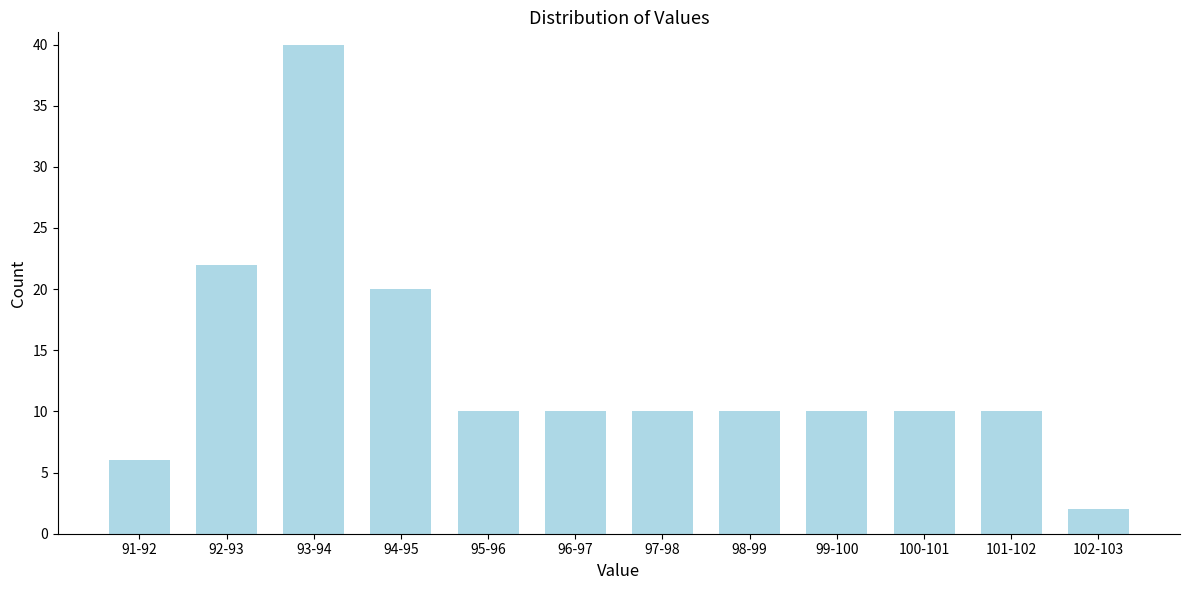

Reading left to right, what are all the values shown in this chart?

91-92=6	92-93=22	93-94=40	94-95=20	95-96=10	96-97=10	97-98=10	98-99=10	99-100=10	100-101=10	101-102=10	102-103=2